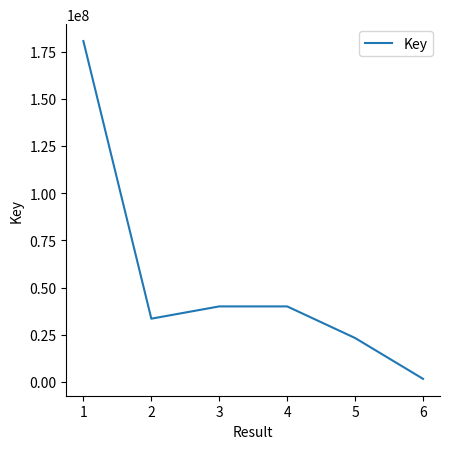

The value at 5 is 36354146. True or false?

False